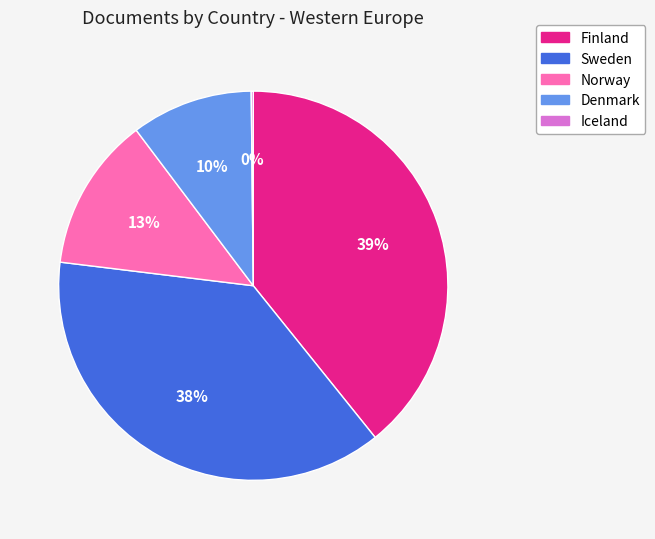

To the nearest percent, what is the difference between the largest and smallest slice percentages?

39%